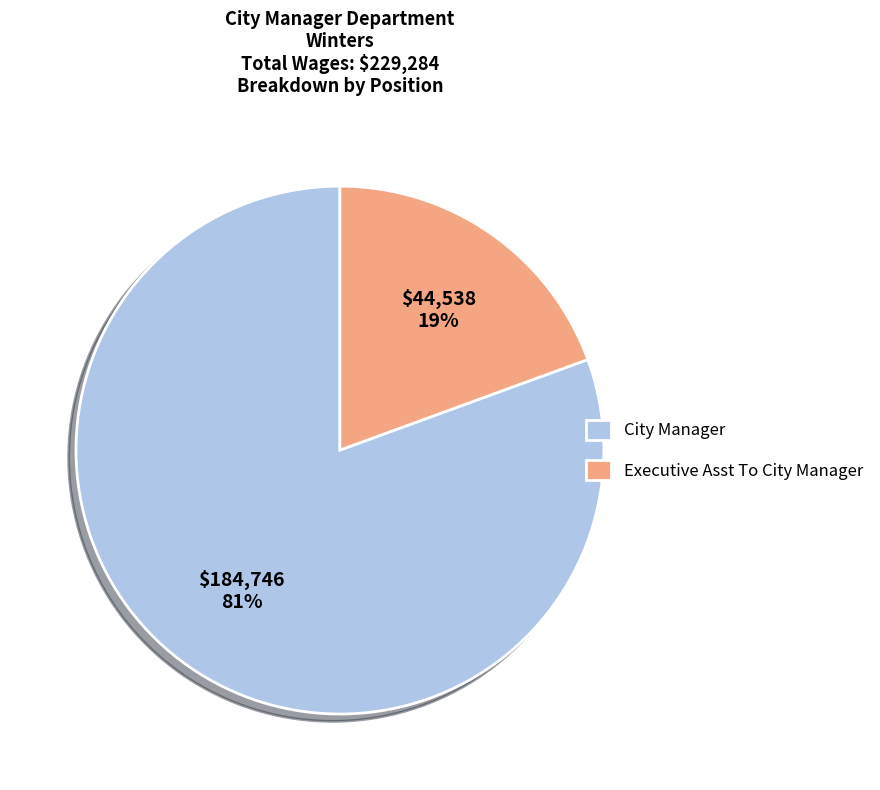

Combined, do Executive Asst To City Manager and City Manager account for over 50%?

Yes